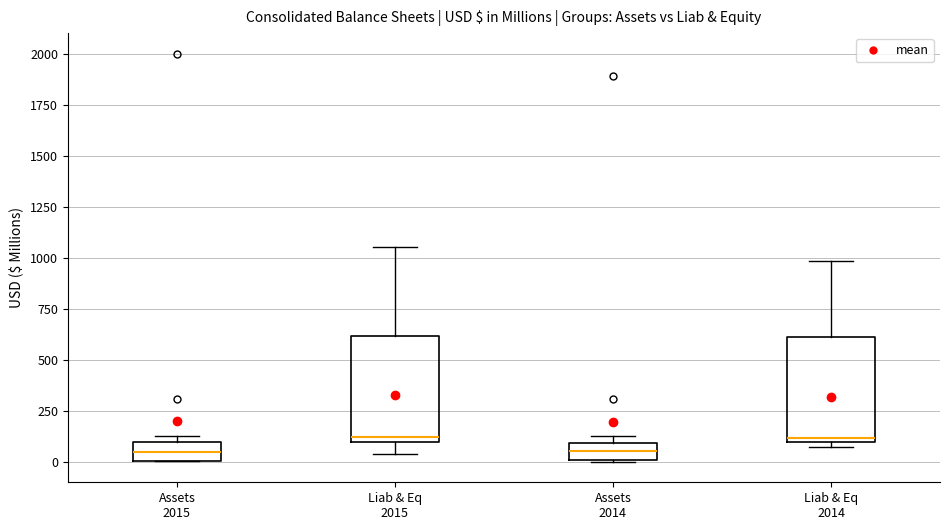

Where does the upper whisker of the box for Liab & Eq 2014 end on the y-axis? The values are not printed on the chart, so give them approximately, as read against the axis.

1000